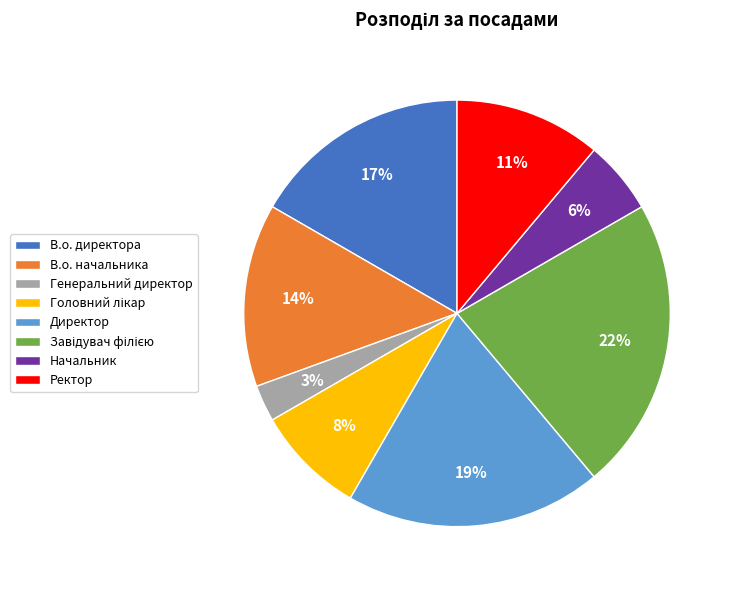

To the nearest percent, what portion does В.о. начальника represent?

14%